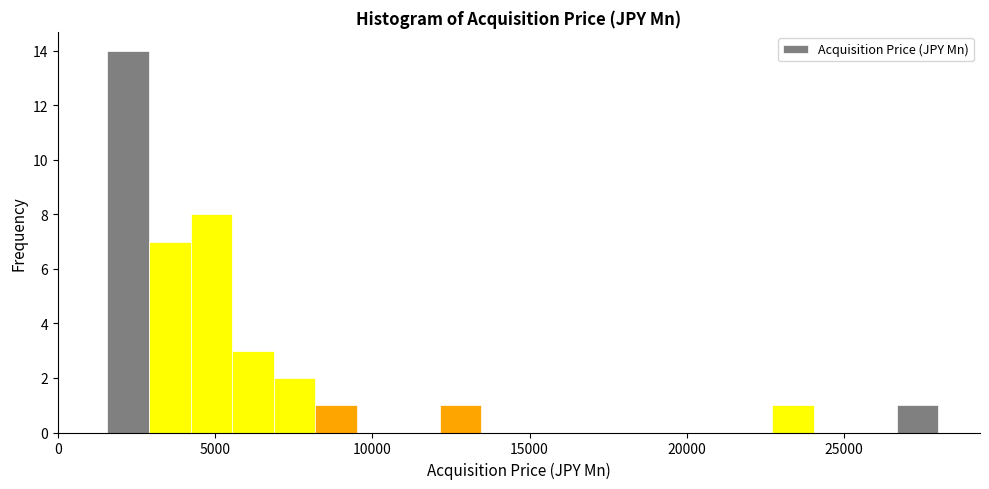

Around what value on the x-axis is the tallest bar? Give the approximate position of its centre, as read against the axis.

2000